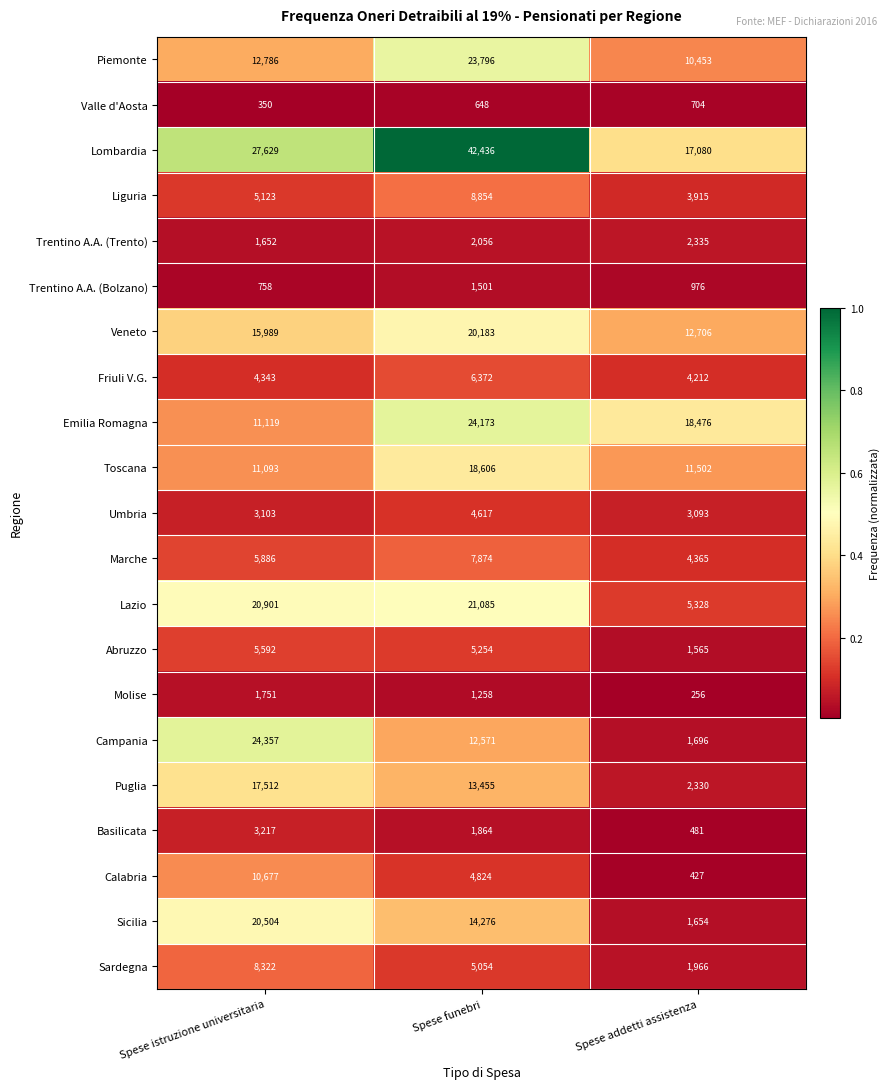

The Sicilia series shows 20504 at Spese istruzione universitaria. True or false?

True